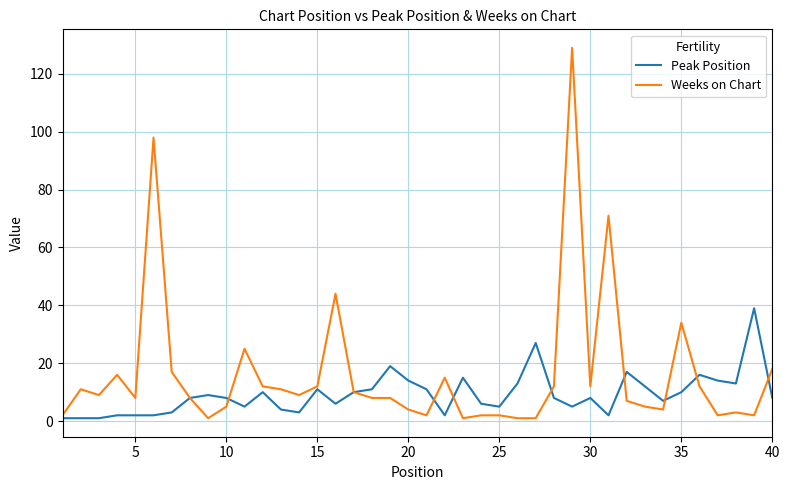

Which series has the widest spread of values?

Weeks on Chart